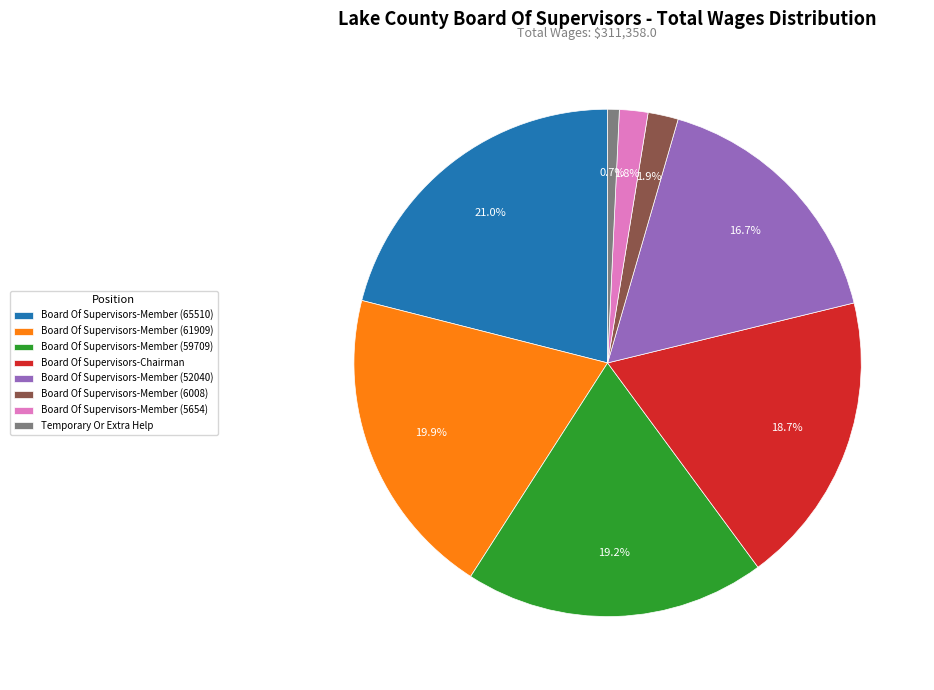

What is the largest slice in the pie chart?

Board Of Supervisors-Member (65510)